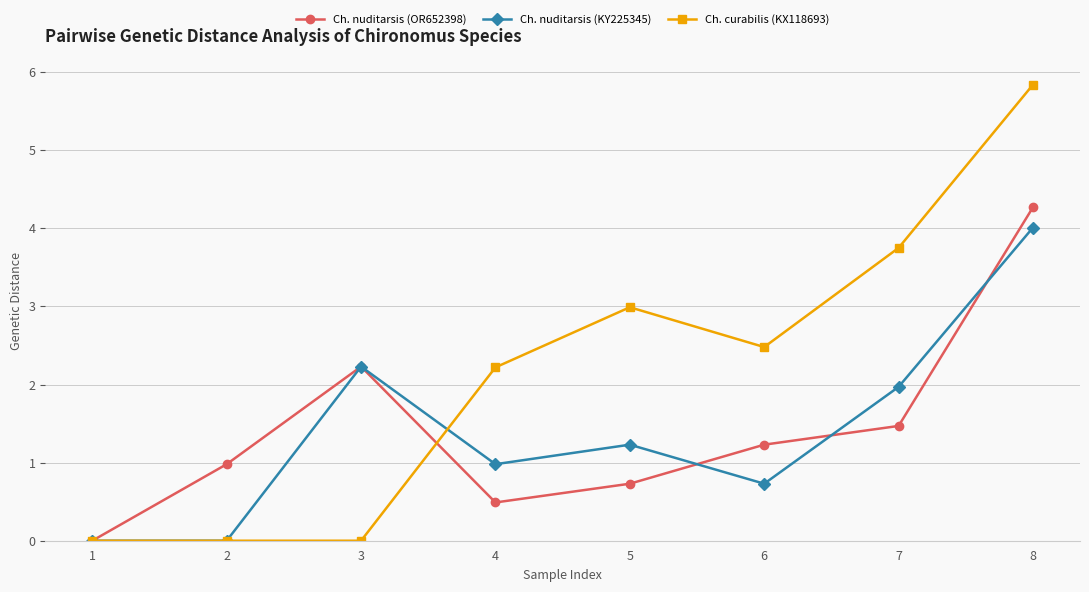

The value of Ch. nuditarsis (KY225345) at 7 is 3.1. True or false?

False